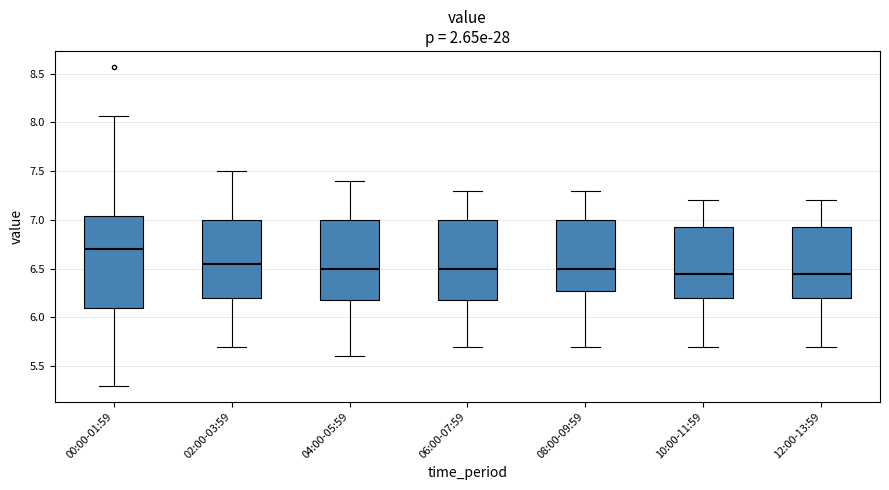

Which box is the tallest, from its lower edge to its upper edge?

00:00-01:59